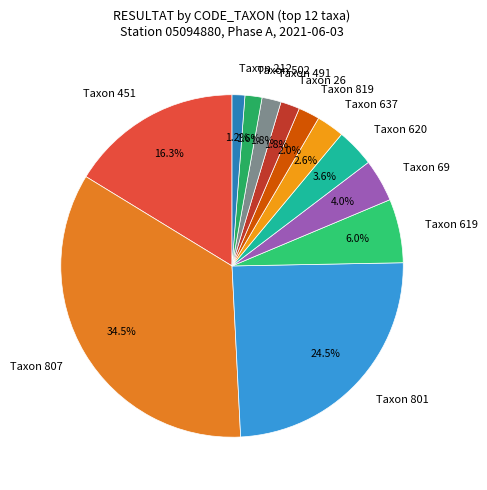

Between Taxon 819 and Taxon 637, which is larger?

Taxon 637